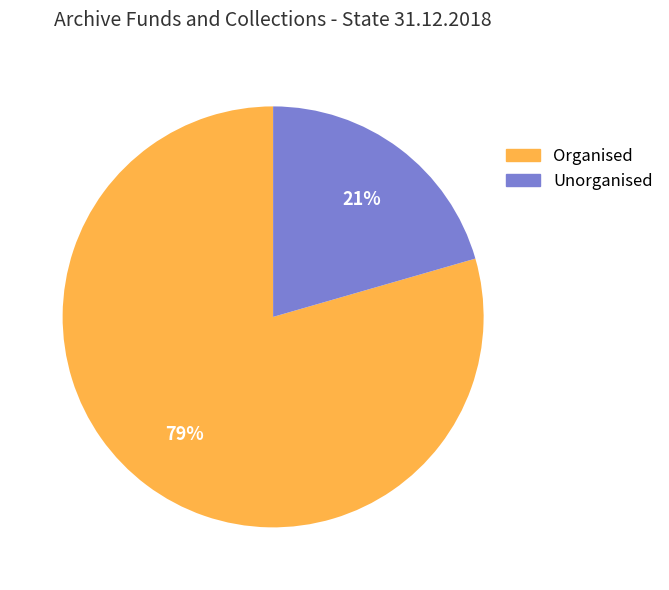

To the nearest percent, what is the combined percentage of Unorganised and Organised?

100%